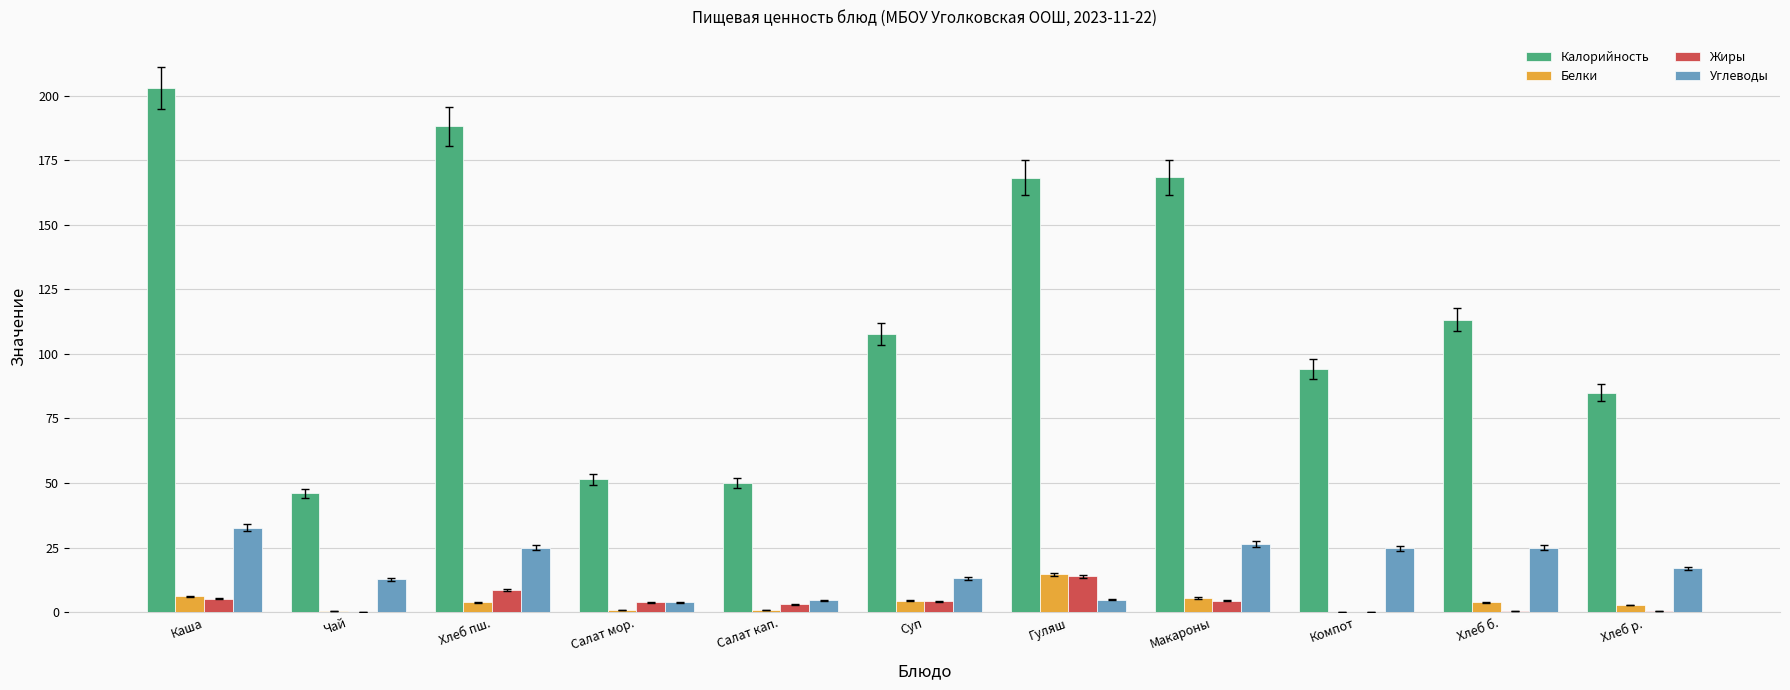

At which label is Калорийность closest to 124?

Хлеб б.